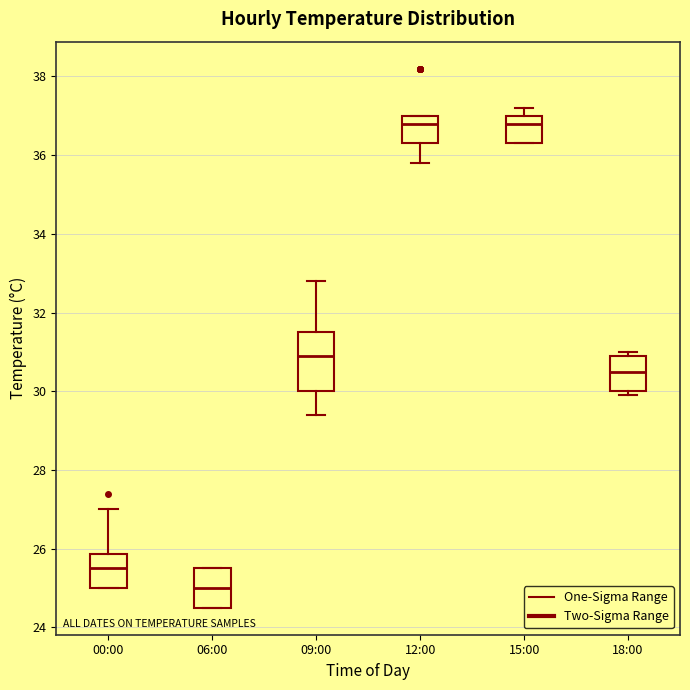

Reading left to right, transcribe this box plot: for each box, give where its median line is, the range the box spans, and where its two whiskers end, as read against the y-axis. The values are not printed on the chart, so give them approximately, as read against the axis.

00:00: median 25.6, box 25.0 to 25.8, whiskers 25.0 to 27.0
06:00: median 25.0, box 24.6 to 25.6, whiskers 24.6 to 25.6
09:00: median 31.0, box 30.0 to 31.6, whiskers 29.4 to 32.8
12:00: median 36.8, box 36.4 to 37.0, whiskers 35.8 to 37.0
15:00: median 36.8, box 36.4 to 37.0, whiskers 36.4 to 37.2
18:00: median 30.6, box 30.0 to 31.0, whiskers 30.0 (just below the box's lower edge) to 31.0 (just above the box's upper edge)